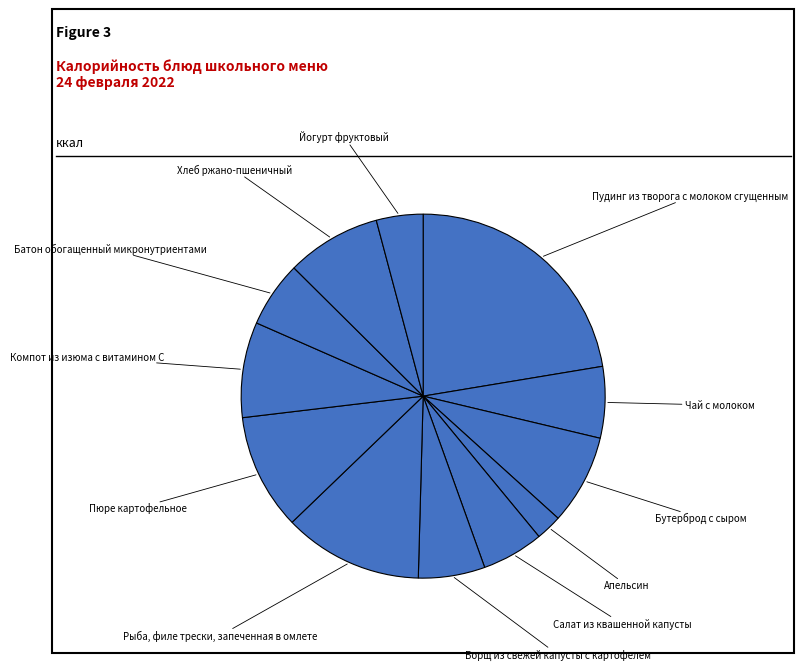

Is there a majority slice in this chart?

No